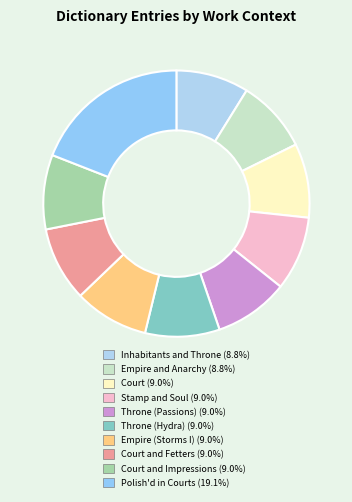

Which category has the biggest portion of the pie?

Polish'd in Courts